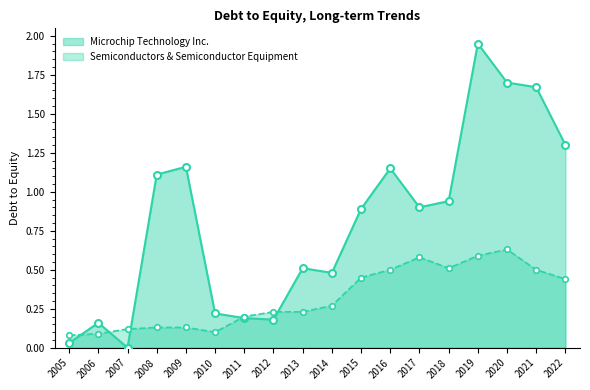

What is the value of the Semiconductors & Semiconductor Equipment point at the 4th from the left?

0.1